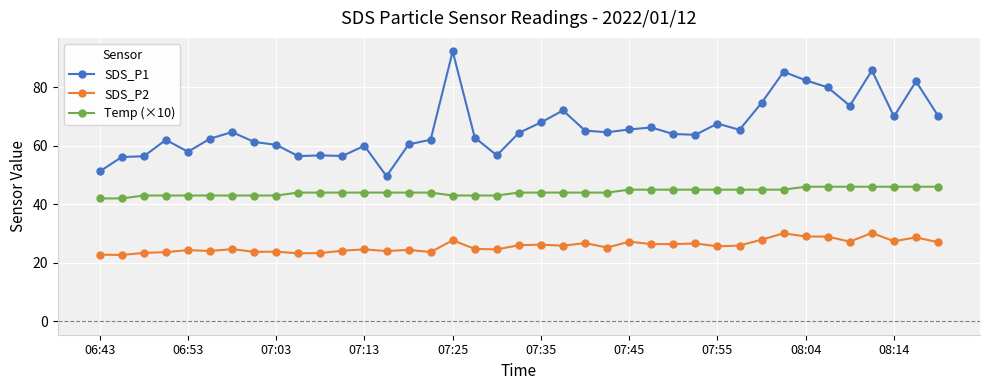

What is the maximum value for SDS_P2?

30.2